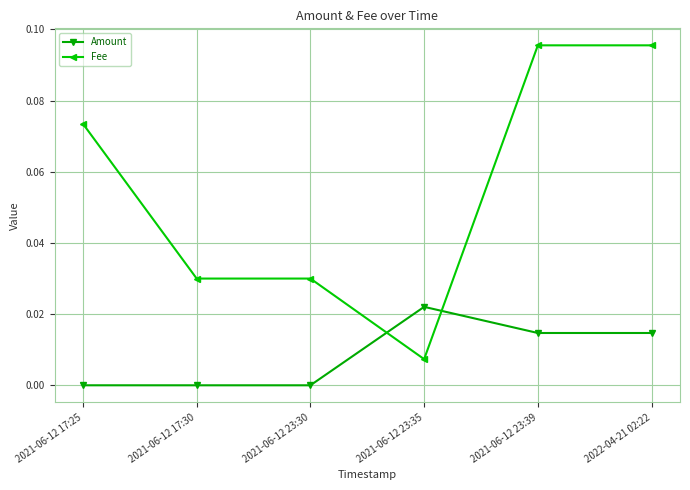

True or false: Amount has more than 0 points higher than both neighbors.

True